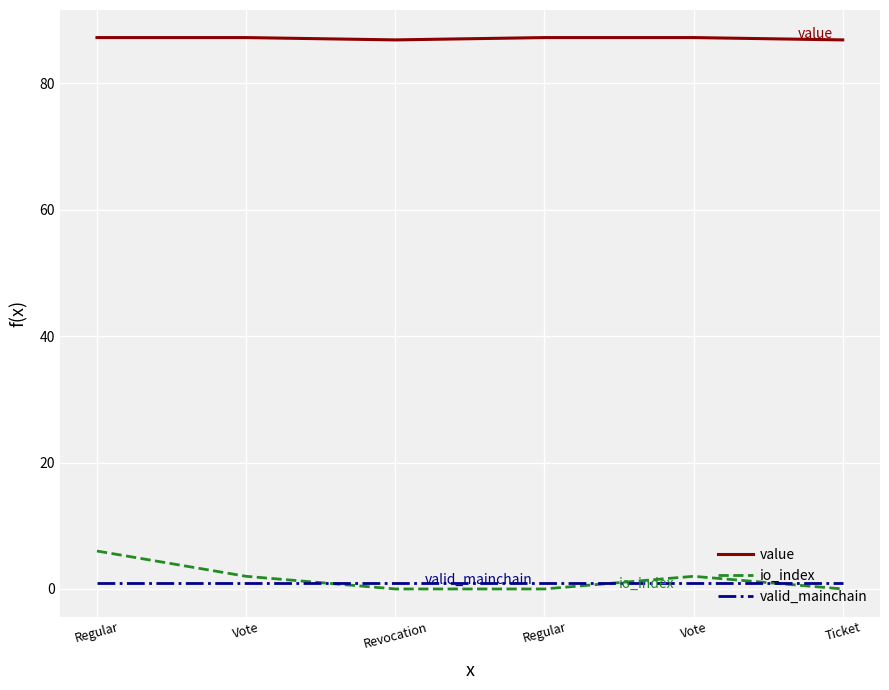

What is the greatest value displayed?

87.2